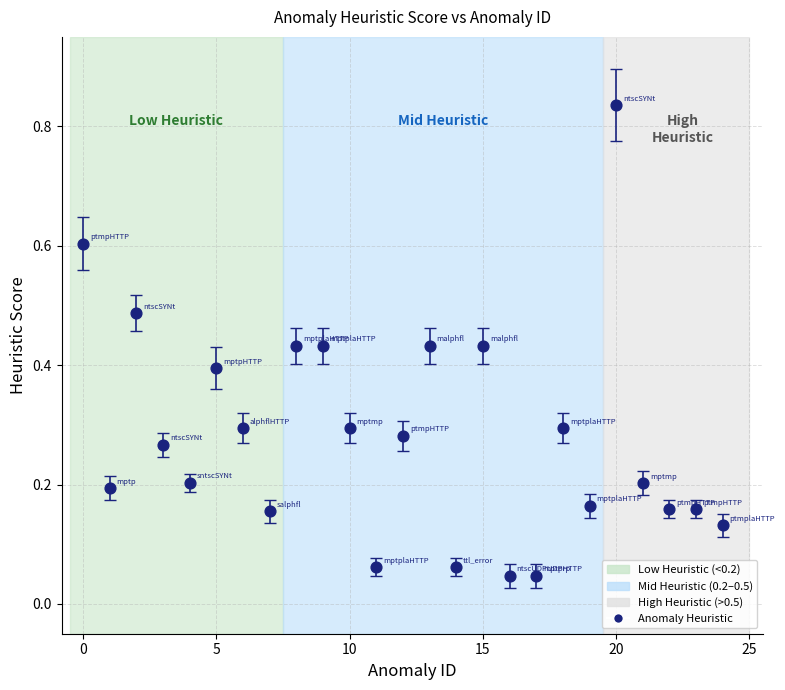

How many points are shown in the scatter plot?

25